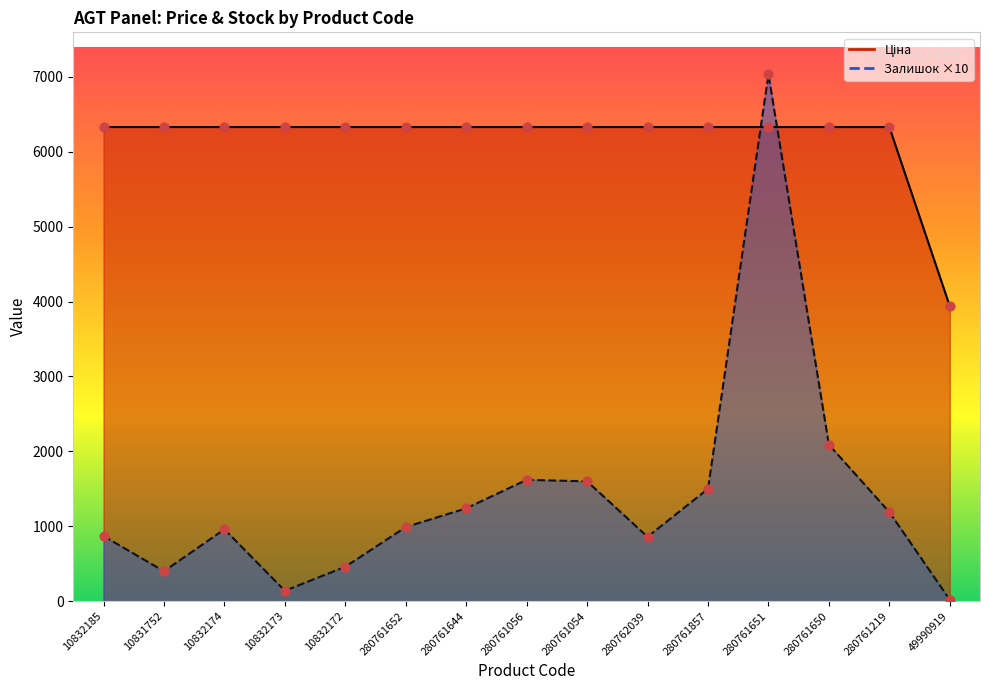

At which category is the sum across all series the highest?

280761651